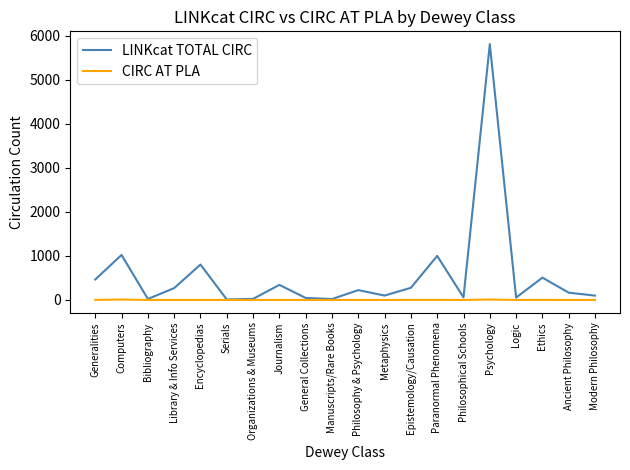

Which series has the largest range (max minus min)?

LINKcat TOTAL CIRC